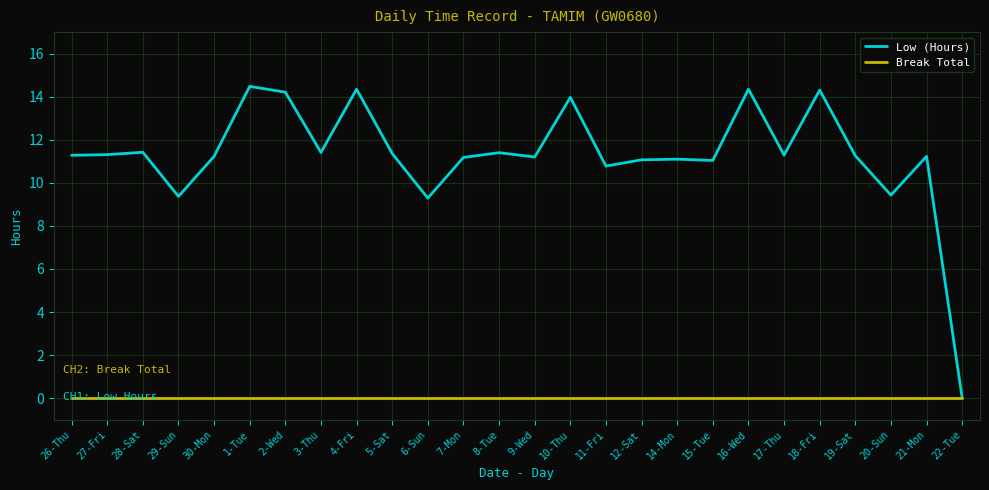

List the series in order of their peak value, lowest first.

Break Total, Low (Hours)